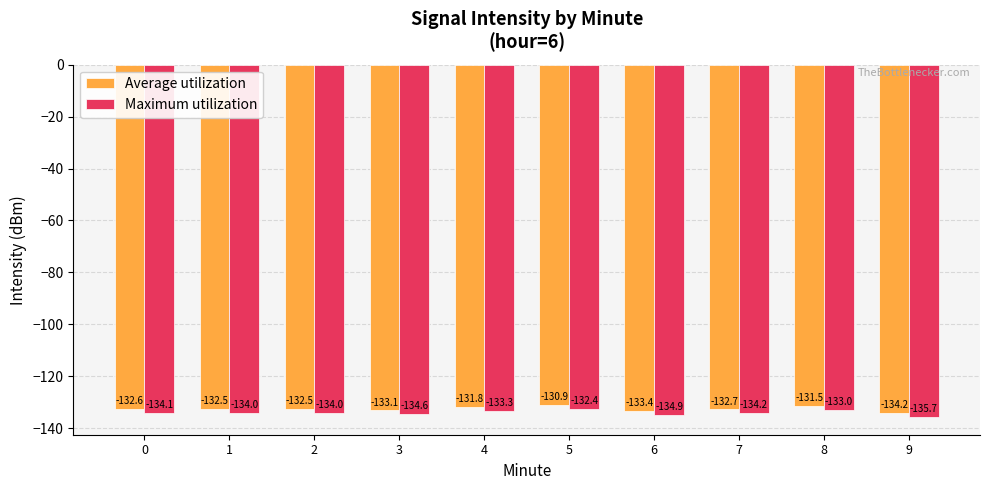

How many values in the Maximum utilization series are below -134?

5